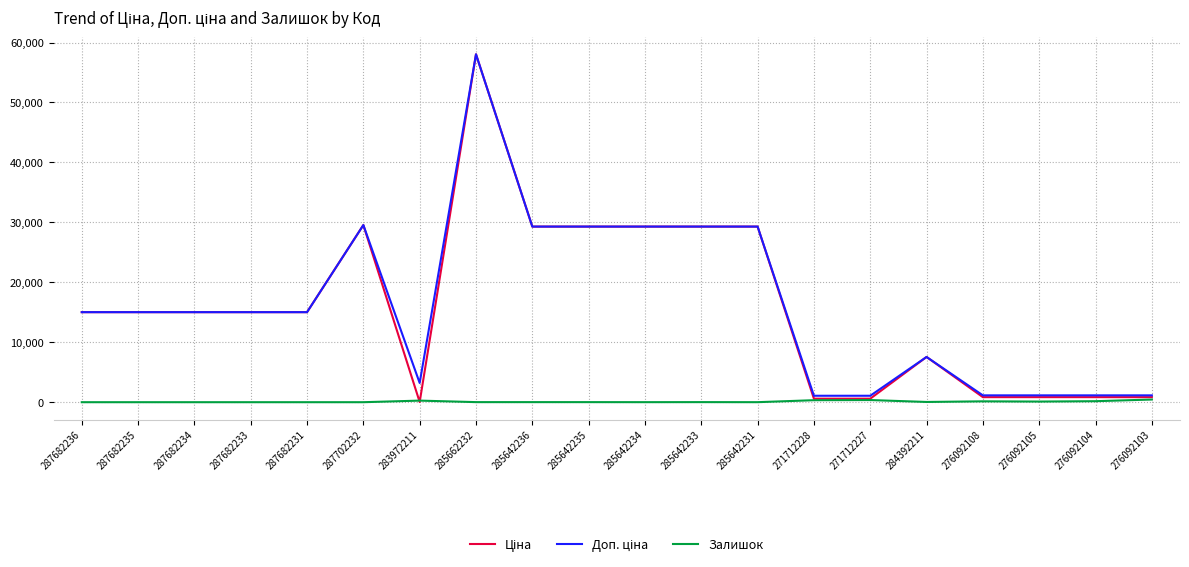

At how many categories does at least one series exceed 38004?

1